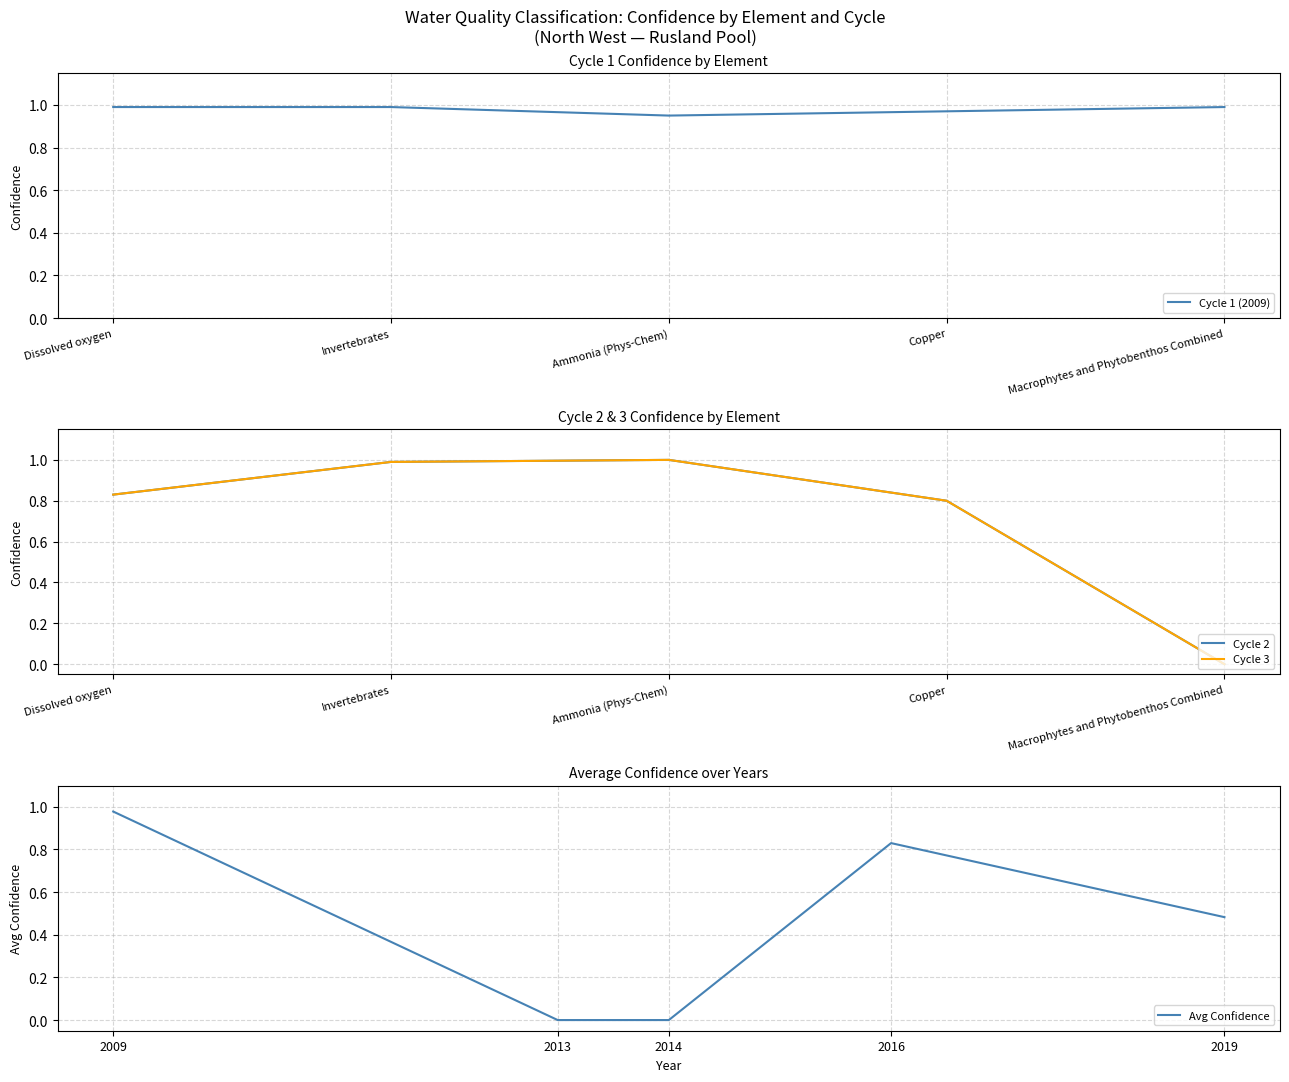

True or false: Avg Confidence and Cycle 2 intersect in this chart.

True